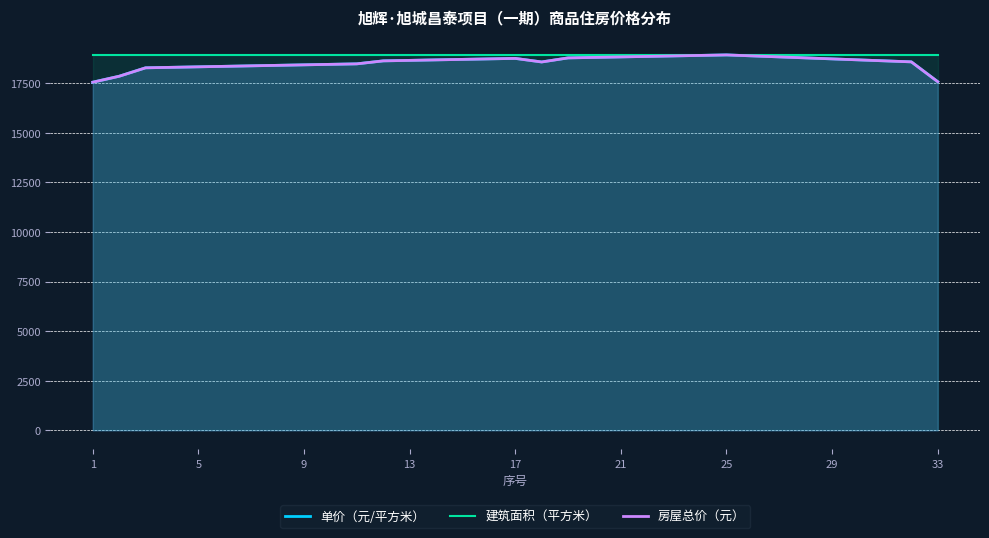

True or false: 建筑面积（平方米） has more than 2 interior local peaks.

False